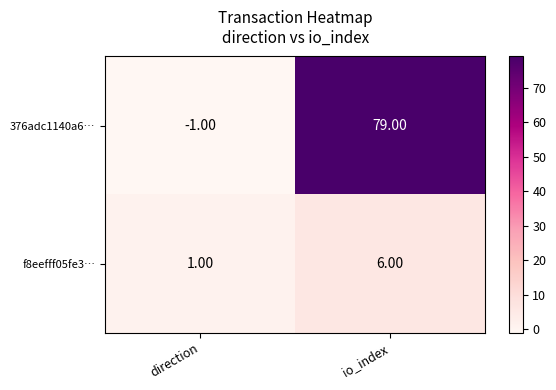

How many values in 376adc1140a6… are below zero?

1